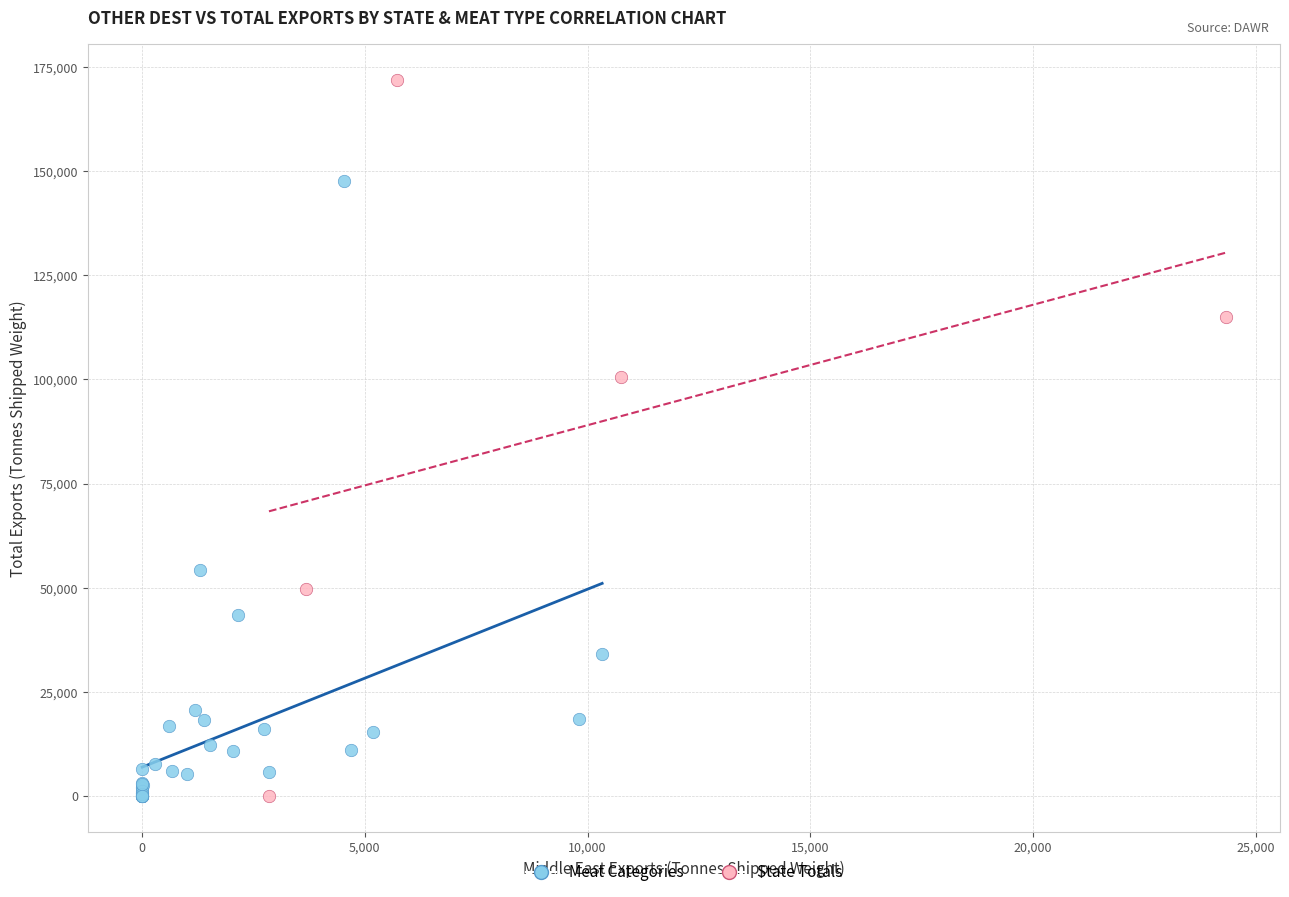

Which series reaches the maximum Y coordinate?

State Totals